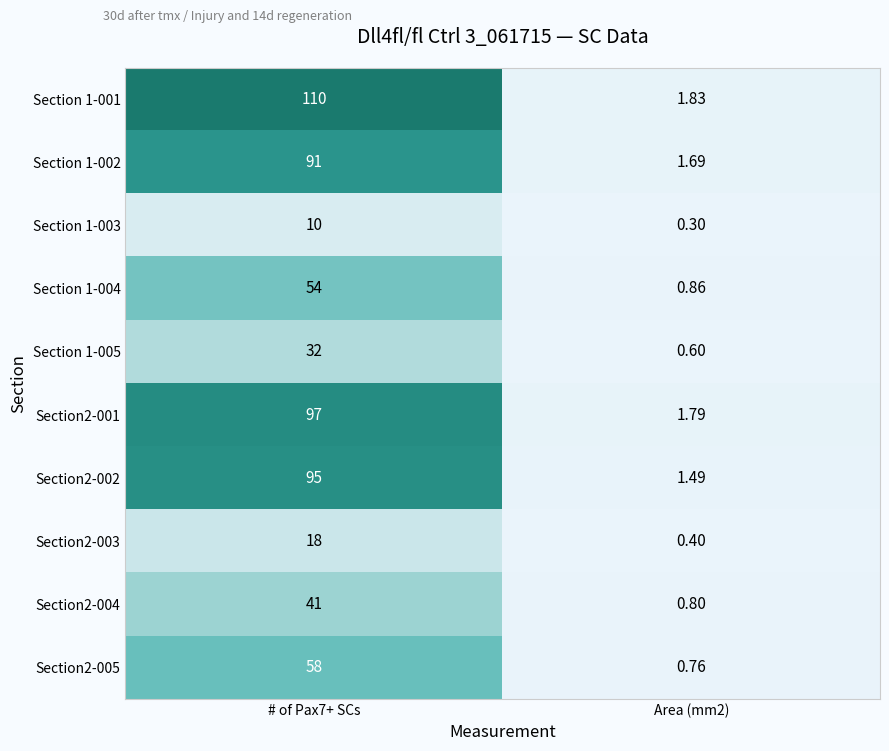

Is the value of Section2-005 at Area (mm2) greater than the value of Section 1-003 at Area (mm2)?

Yes